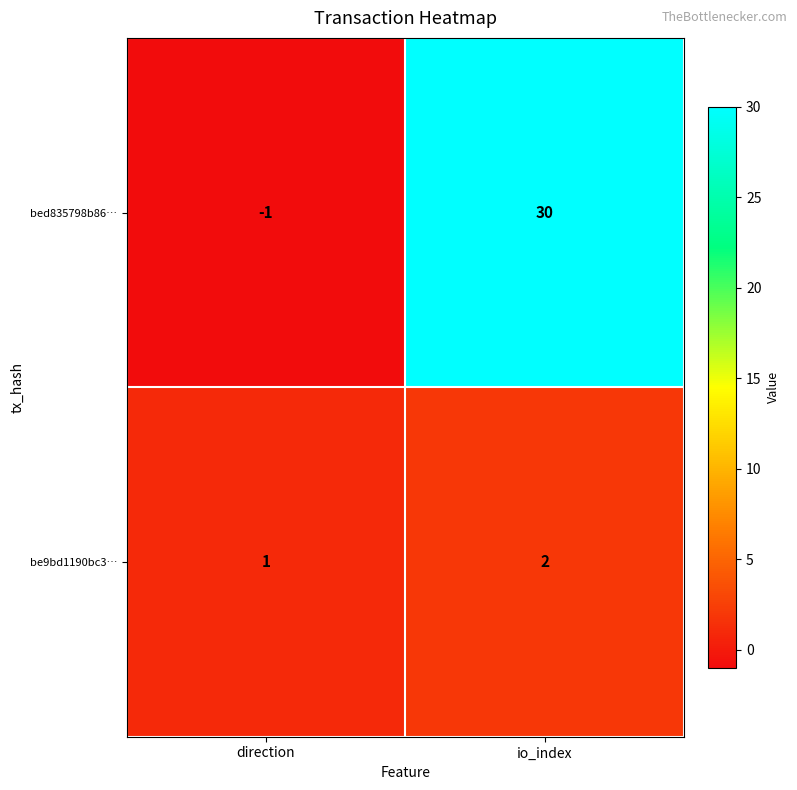

What is the difference between the maximum and minimum values in the bed835798b86… series?

31